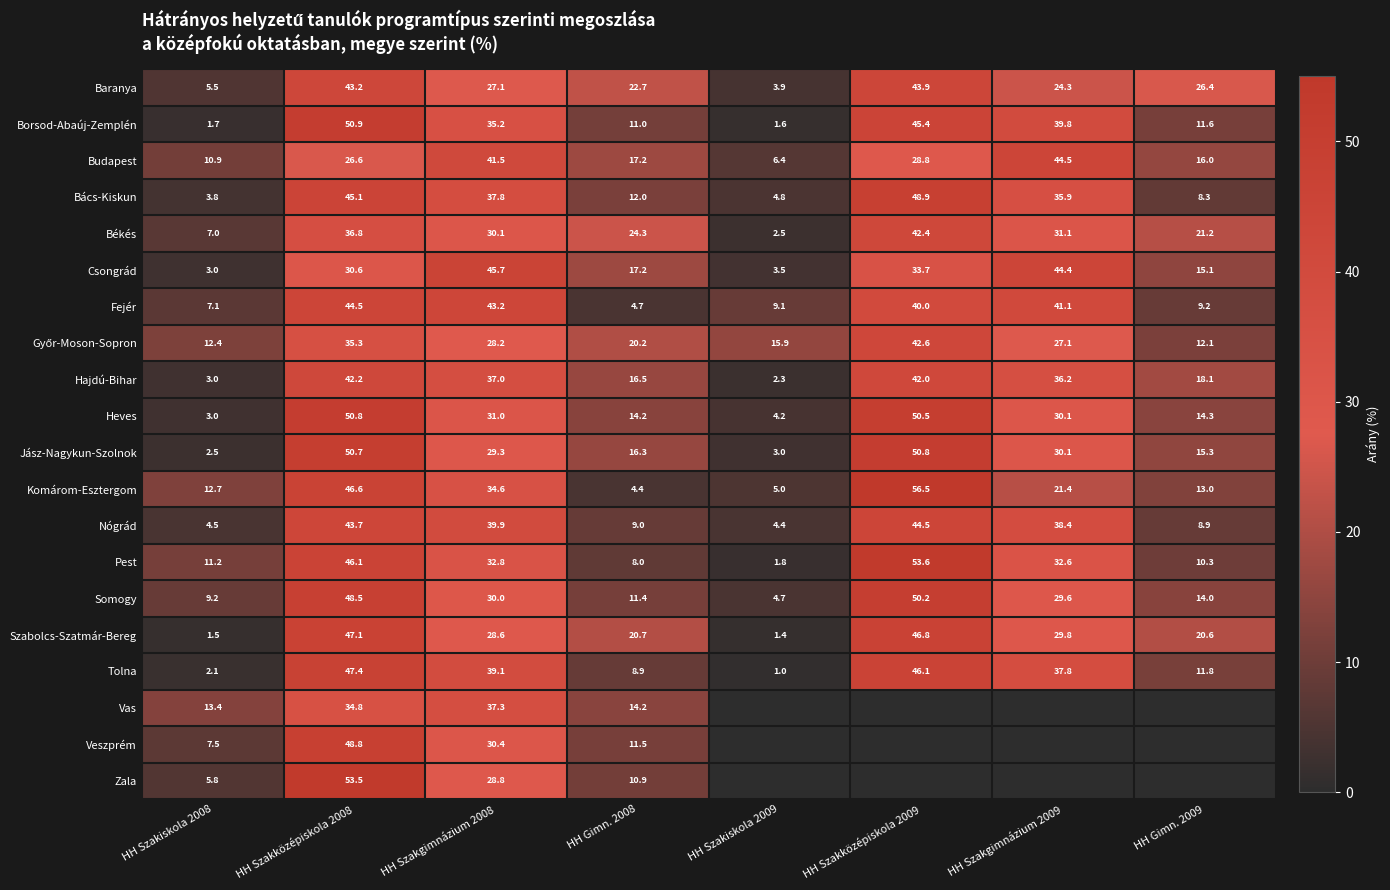

What is the difference between the Jász-Nagykun-Szolnok values at HH Szakközépiskola 2008 and HH Szakgimnázium 2009?

20.6